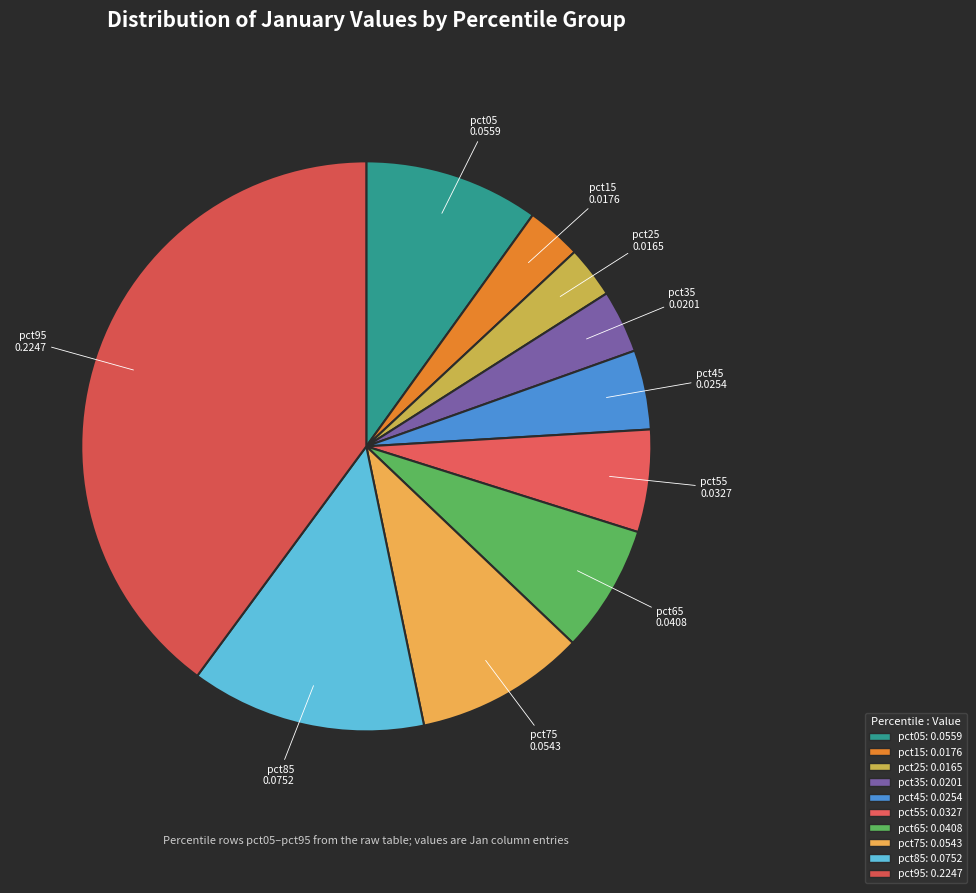

Between pct55 and pct65, which is larger?

pct65